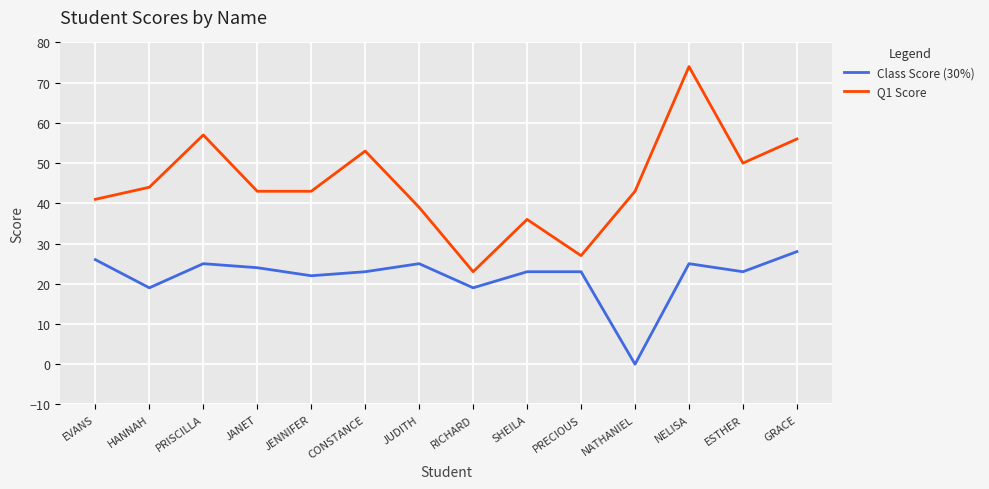

True or false: Q1 Score and Class Score (30%) cross at least once.

False